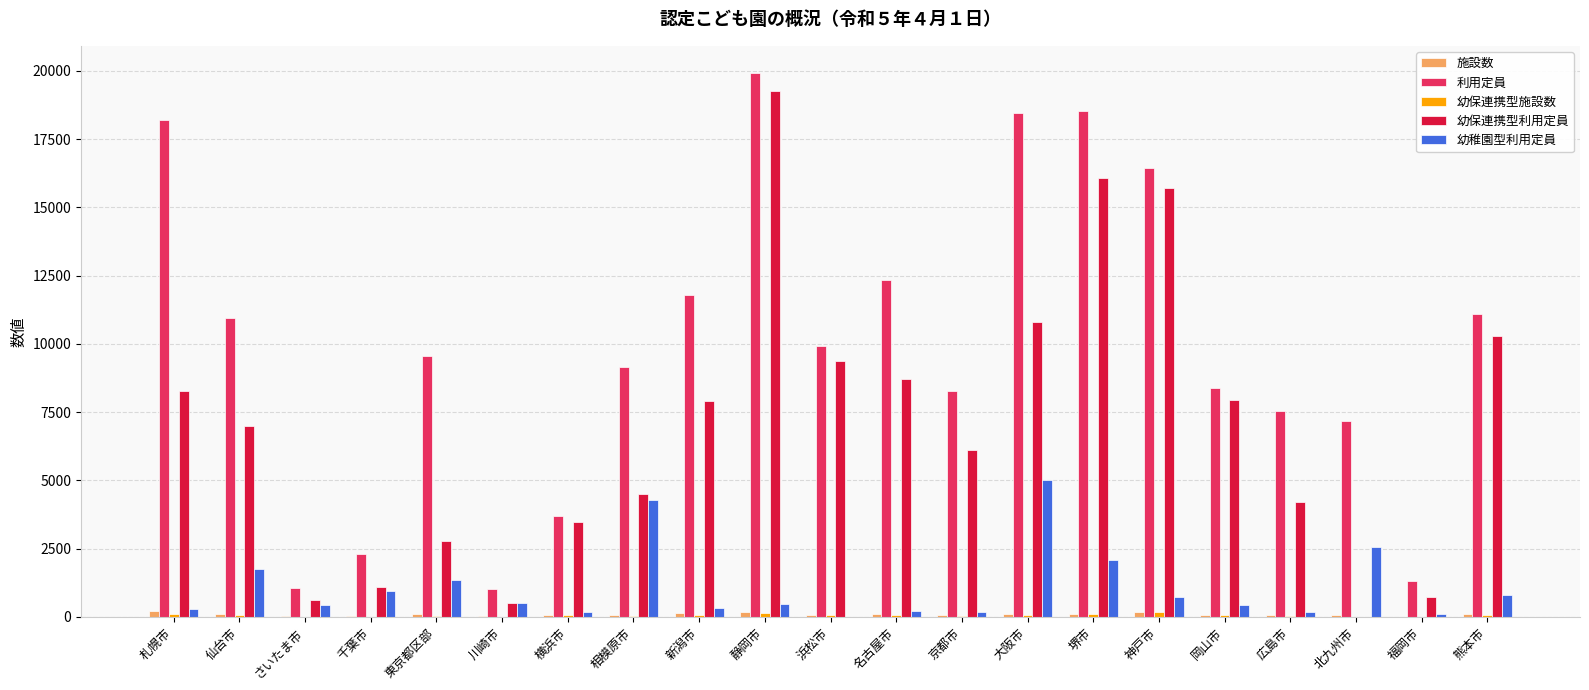

Is the value of 幼保連携型利用定員 at 仙台市 greater than the value of 利用定員 at 名古屋市?

No